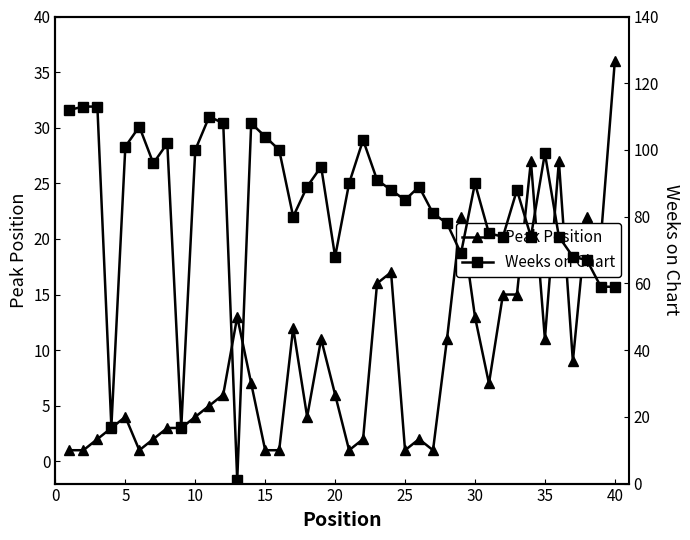

What are all the series names shown in the legend?

Peak Position, Weeks on Chart